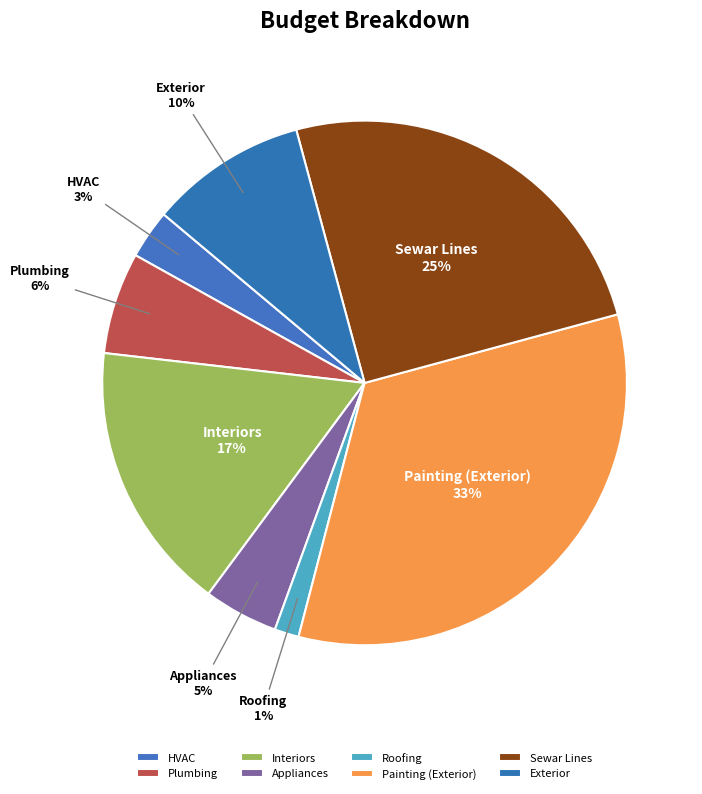

Between Roofing and Sewar Lines, which is larger?

Sewar Lines